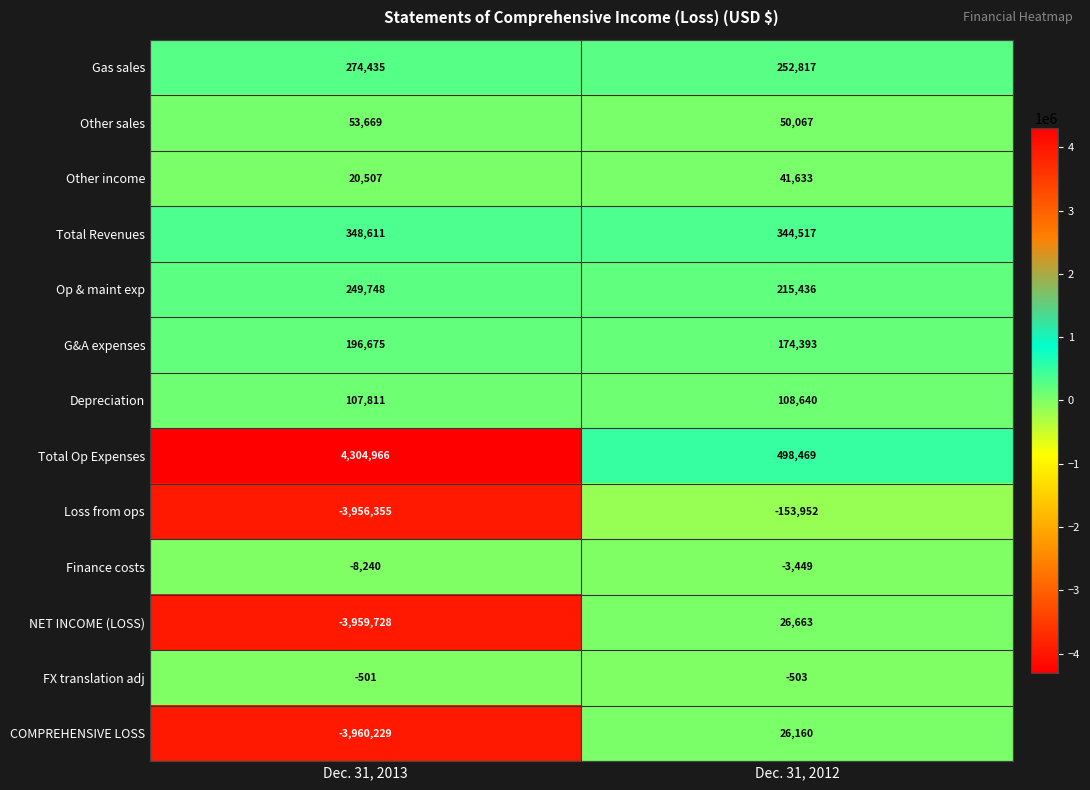

How many series are shown in this chart?

13